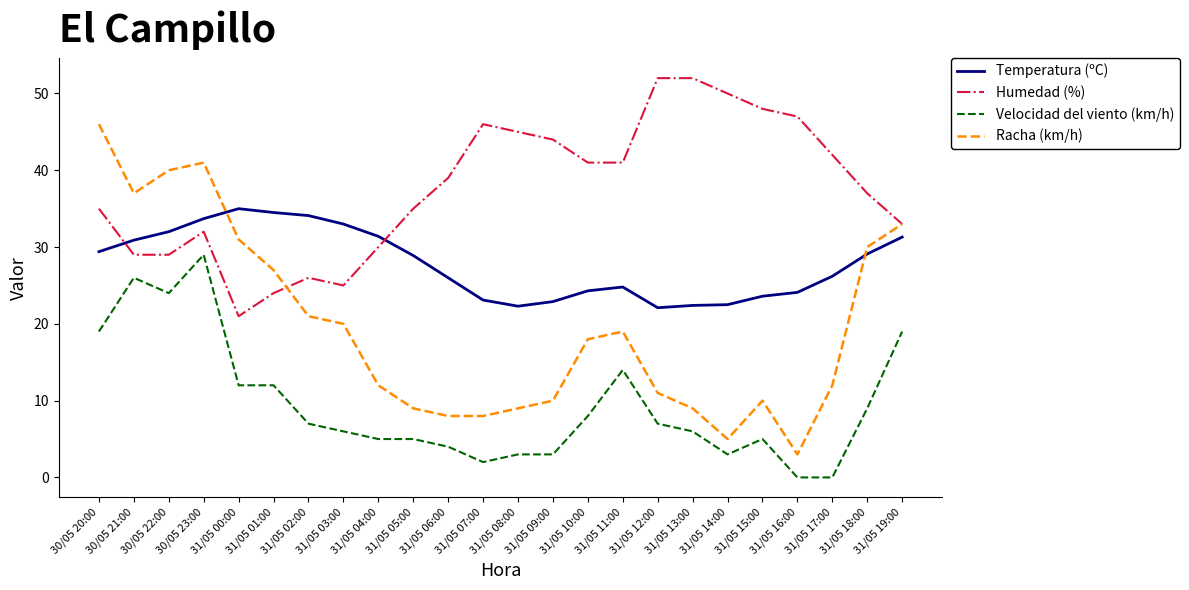

Which series changed the most between 31/05 13:00 and 31/05 19:00?

Racha (km/h)